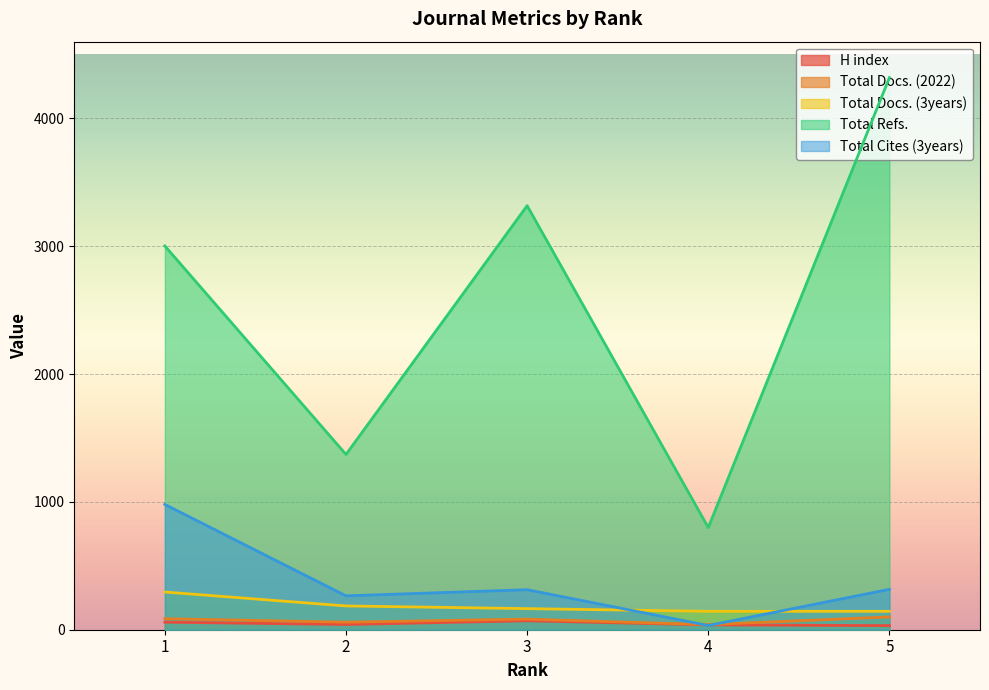

True or false: Total Docs. (3years) has a value of 144 at 5.

True